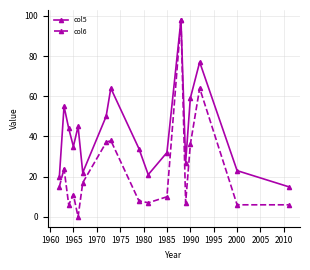

Does the chart display data point markers on the line(s)?

Yes